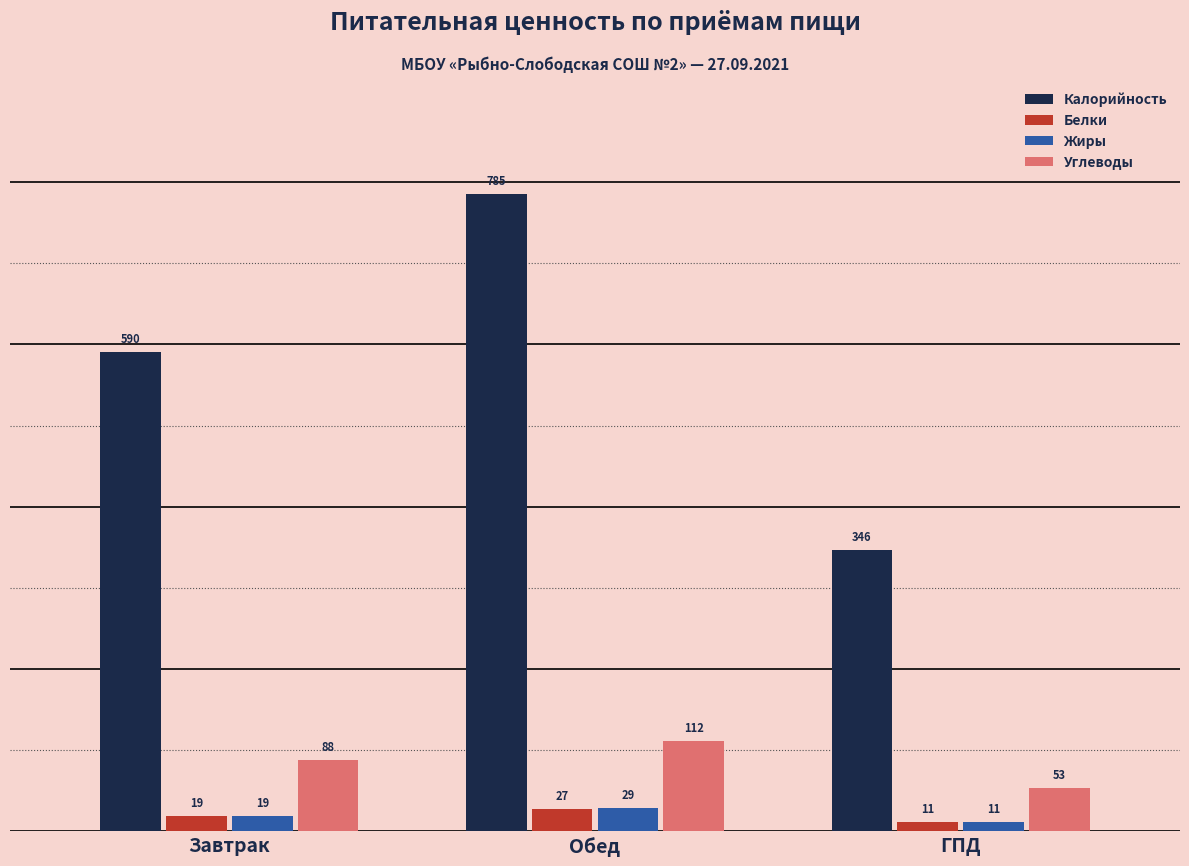

At which category is the sum across all series the highest?

Обед